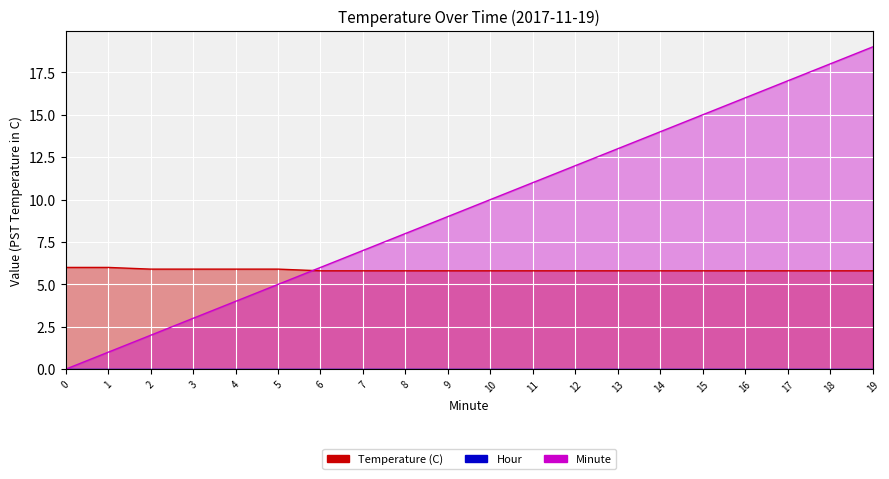

How many values in the Minute series exceed 10?

9